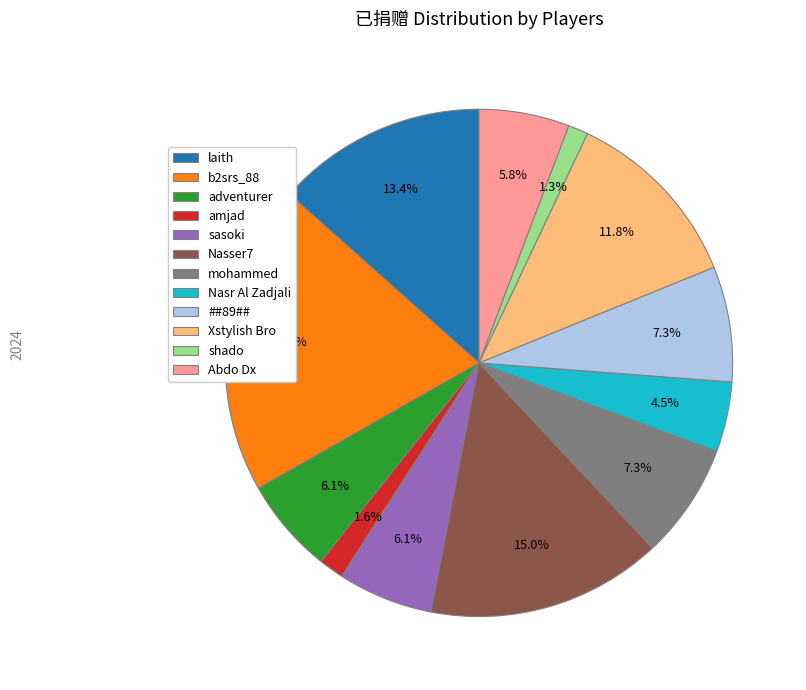

Which slice is the largest?

b2srs_88